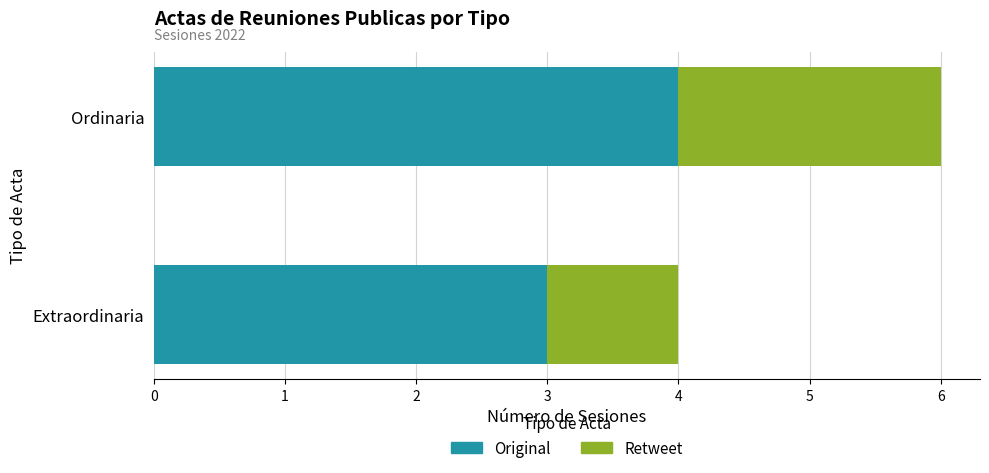

What is the difference between the maximum and minimum values in the Original series?

1